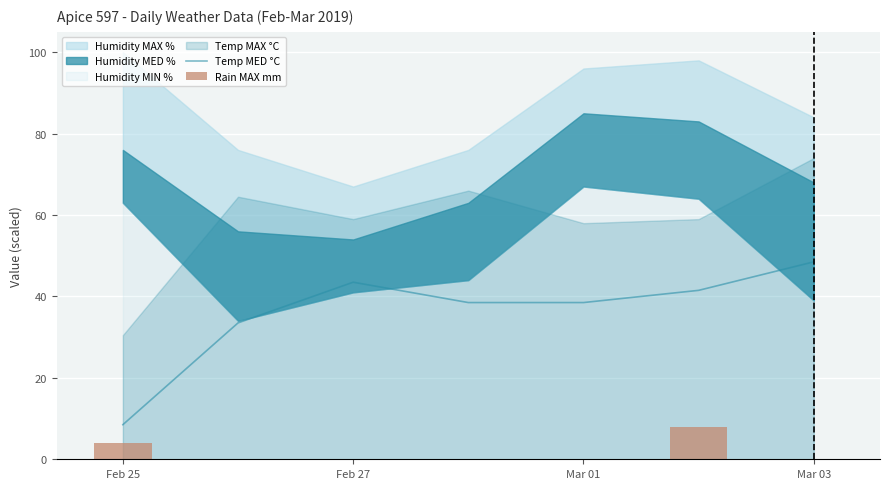

What is the lowest value of the Temp MED °C series?

8.5